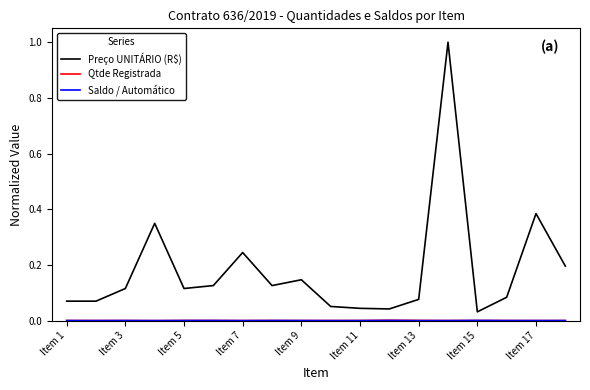

Which series has the largest total across all categories?

Preço UNITÁRIO (R$)